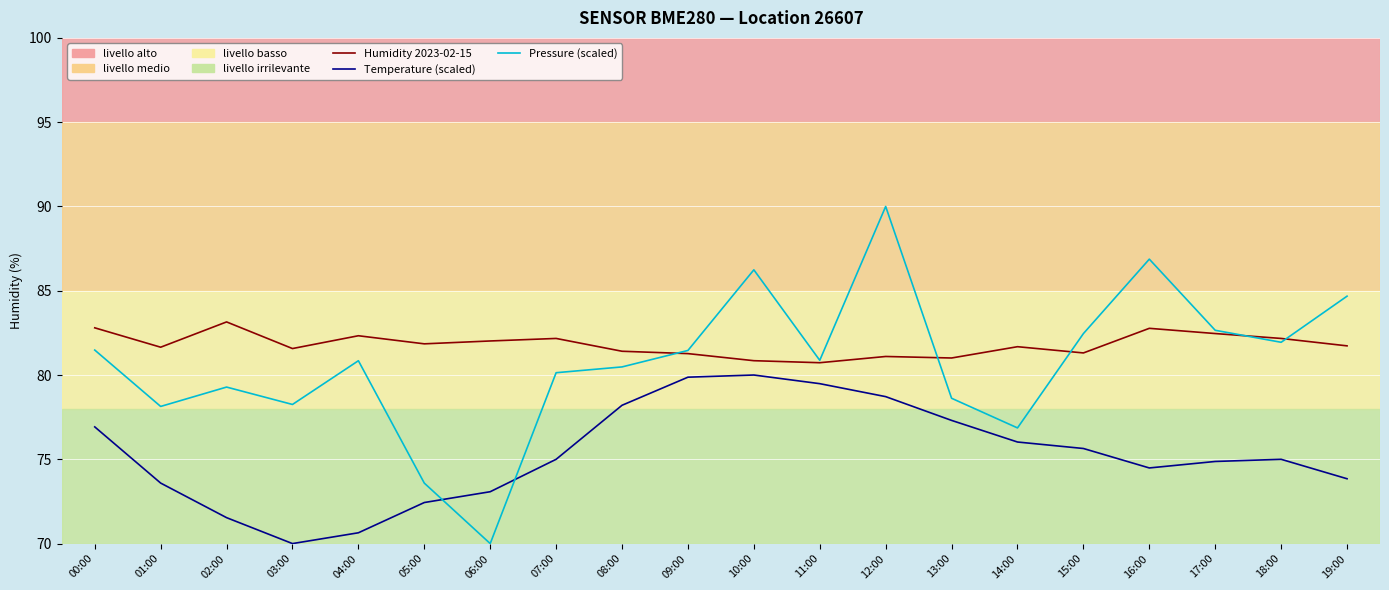

At which category is the sum across all series the highest?

12:00